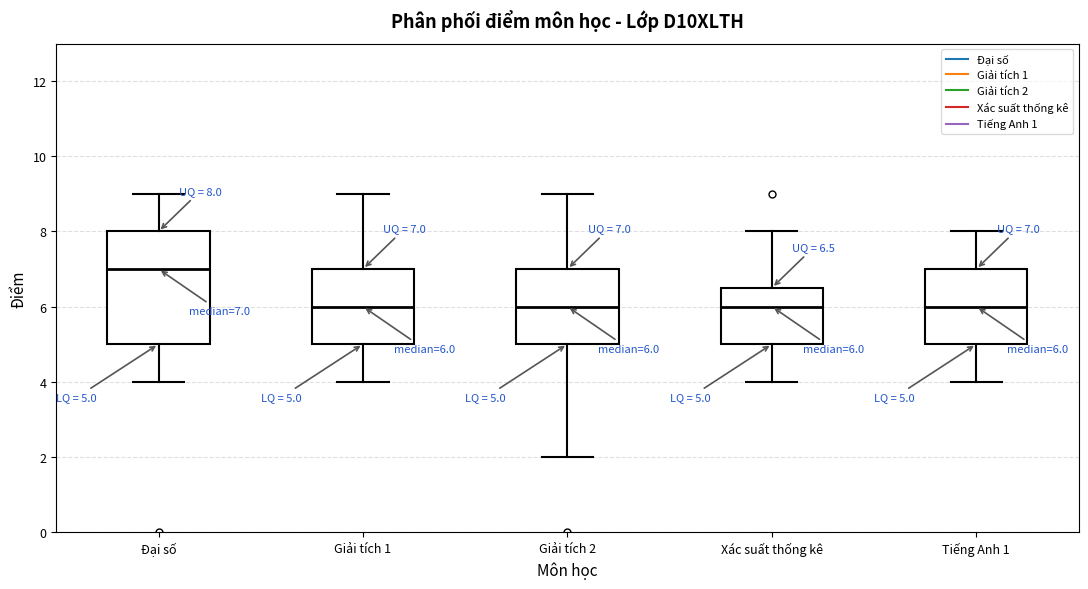

Which box has the highest median line?

Đại số